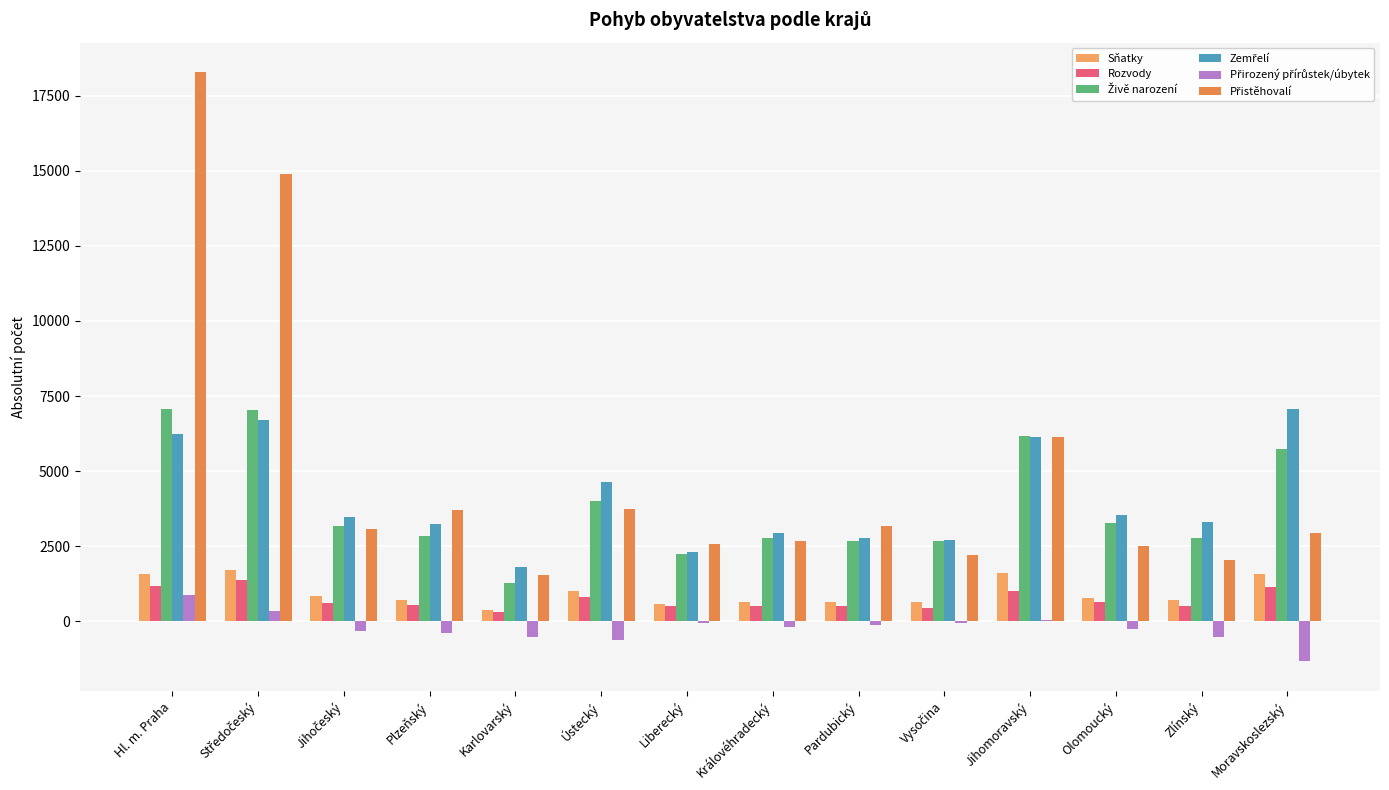

Reading left to right, what are all the values shown in this chart?

Sňatky: 1583	1710	846	724	369	1025	587	642	637	629	1616	771	703	1589
Rozvody: 1187	1392	626	547	303	814	504	517	503	440	1027	645	518	1132
Živě narození: 7086	7040	3175	2849	1280	4006	2246	2780	2661	2663	6181	3272	2789	5751
Zemřelí: 6221	6710	3485	3242	1798	4635	2300	2957	2769	2724	6126	3532	3312	7084
Přirozený přírůstek/úbytek: 865	330	-310	-393	-518	-629	-54	-177	-108	-61	55	-260	-523	-1333
Přistěhovalí: 18286	14880	3063	3715	1534	3753	2588	2677	3181	2222	6137	2509	2037	2957